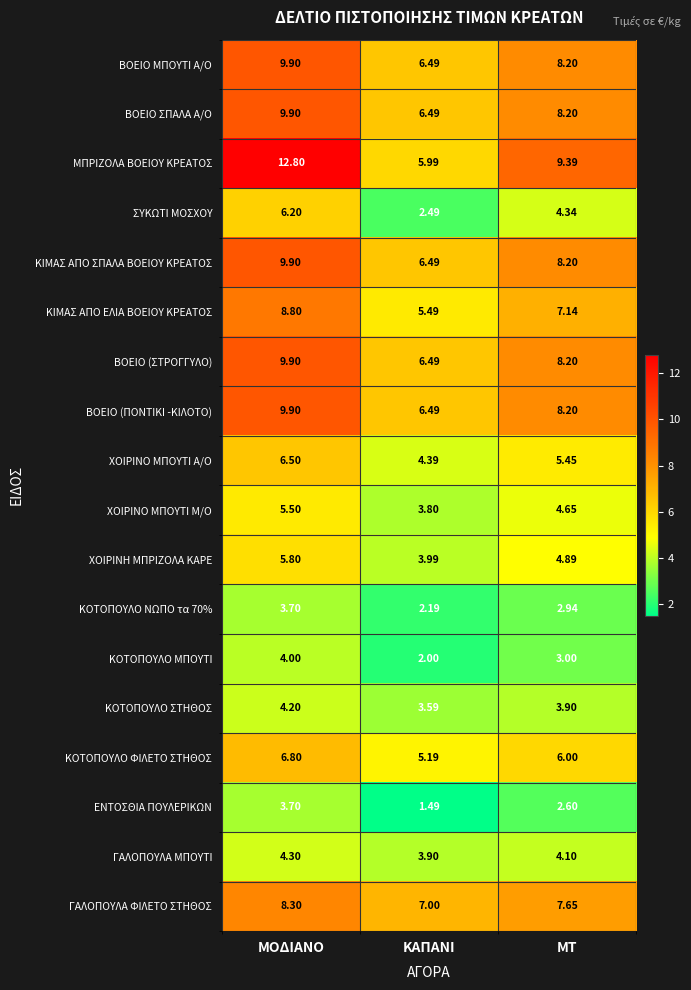

Which series has the largest total across all categories?

ΜΠΡΙΖΟΛΑ ΒΟΕΙΟΥ ΚΡΕΑΤΟΣ